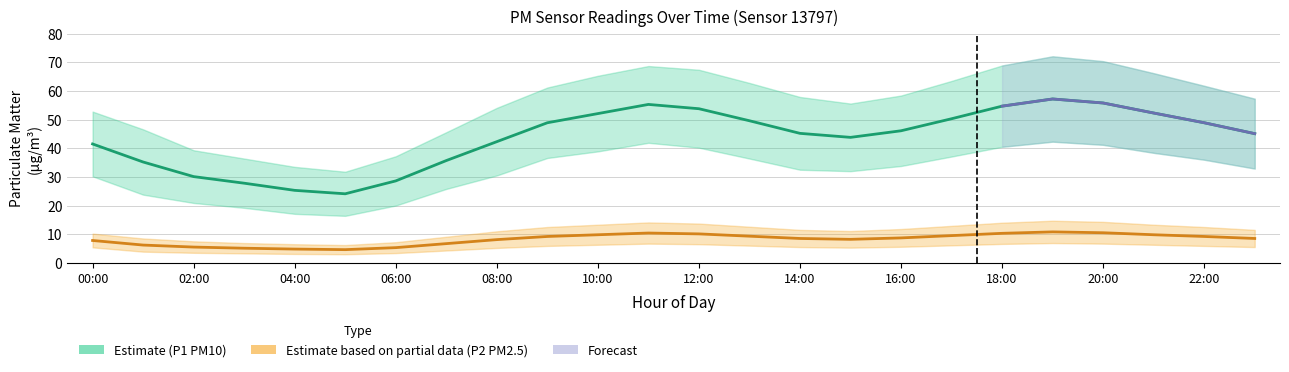

Is this an area chart (filled region under the line)?

No